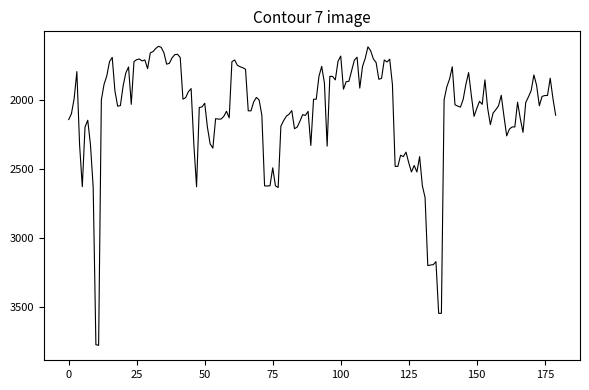

What is the smallest value displayed?

1614.0